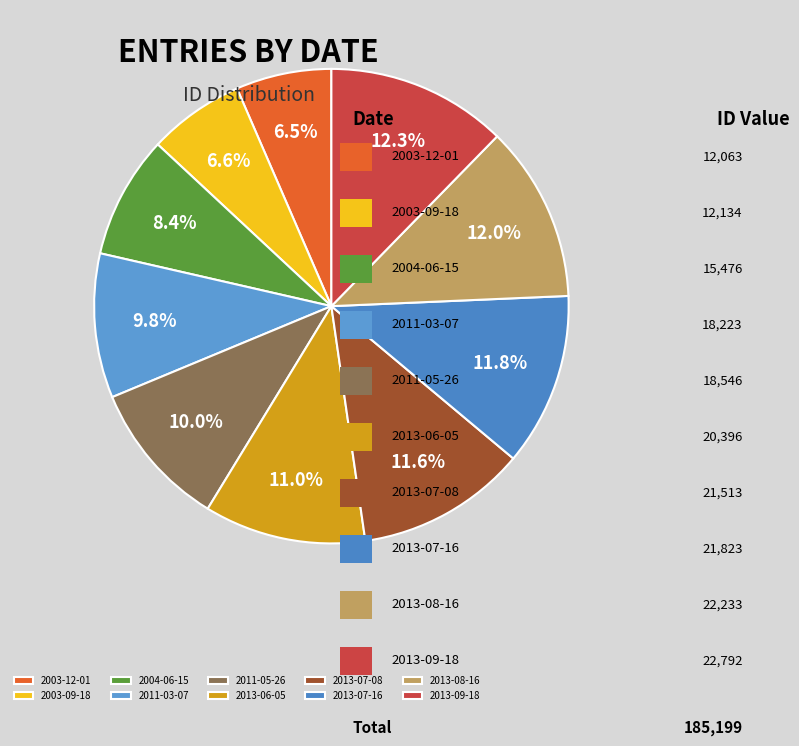

What is the ratio of the value at 2004-06-15 to the value at 2013-07-08?

0.7